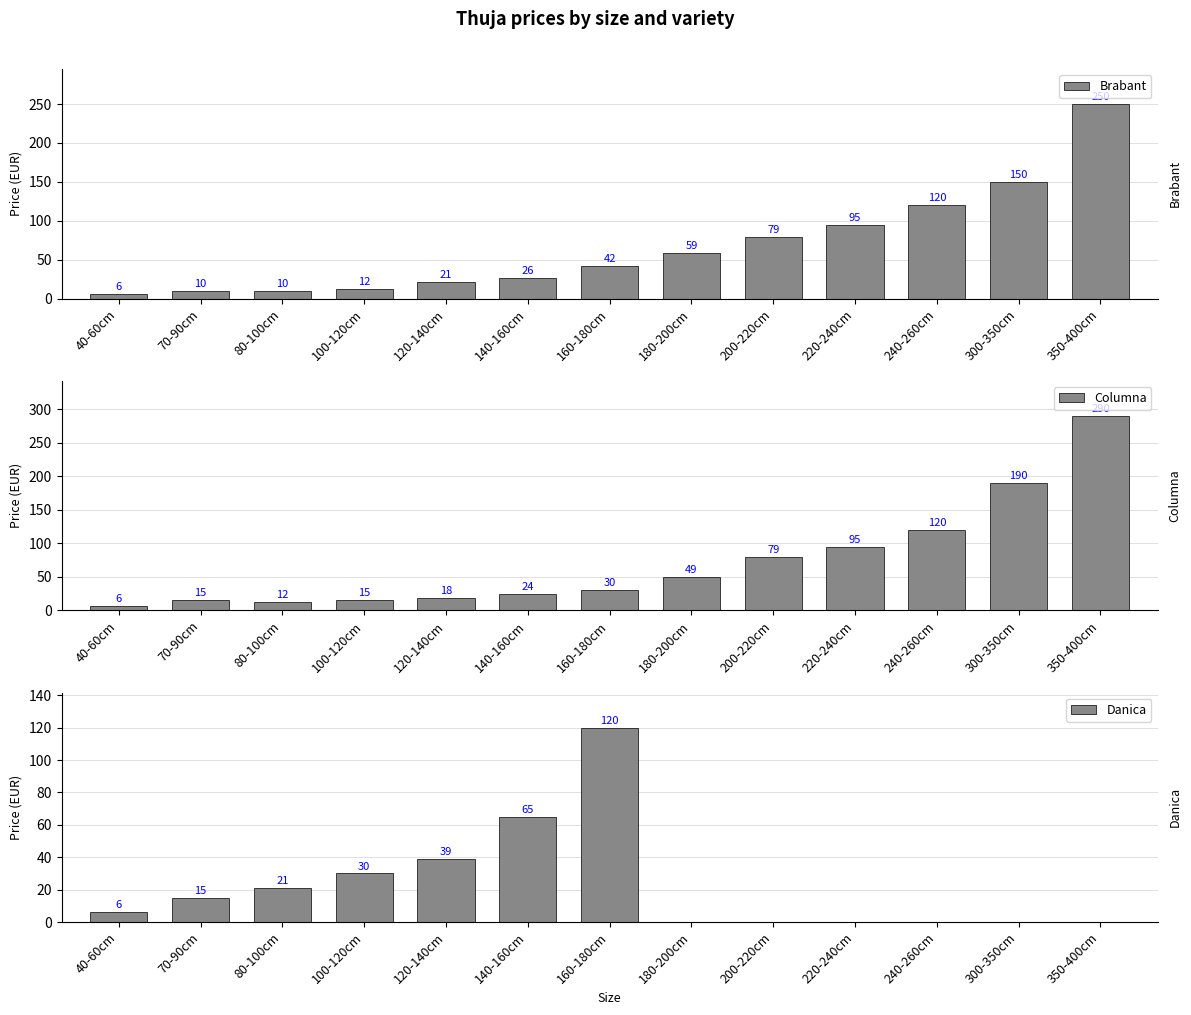

What is the difference between the Brabant values at 180-200cm and 220-240cm?

36